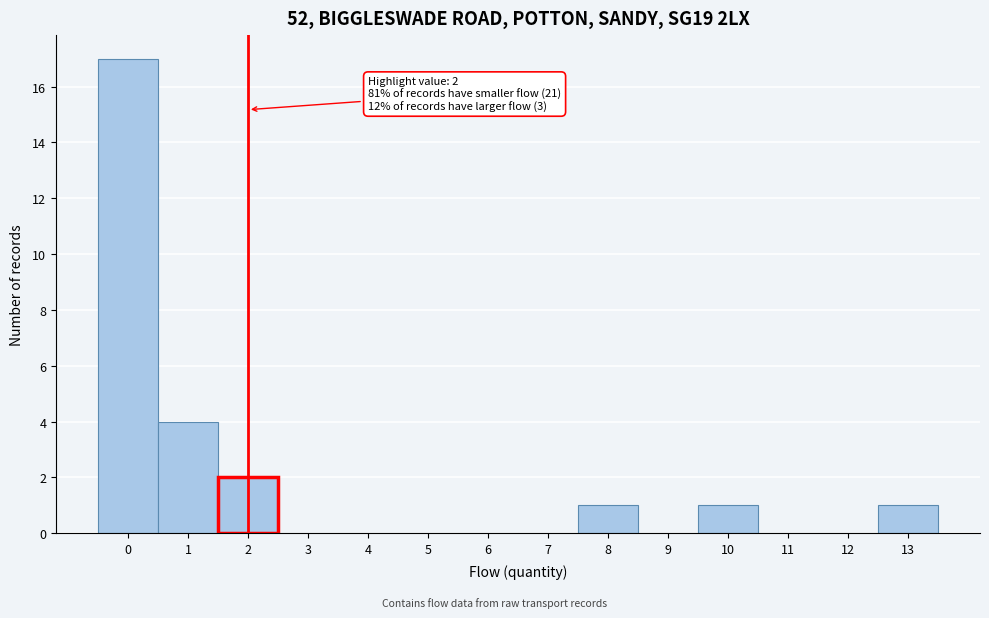

Which range on the x-axis has the tallest bar?

-0.5 to 0.5